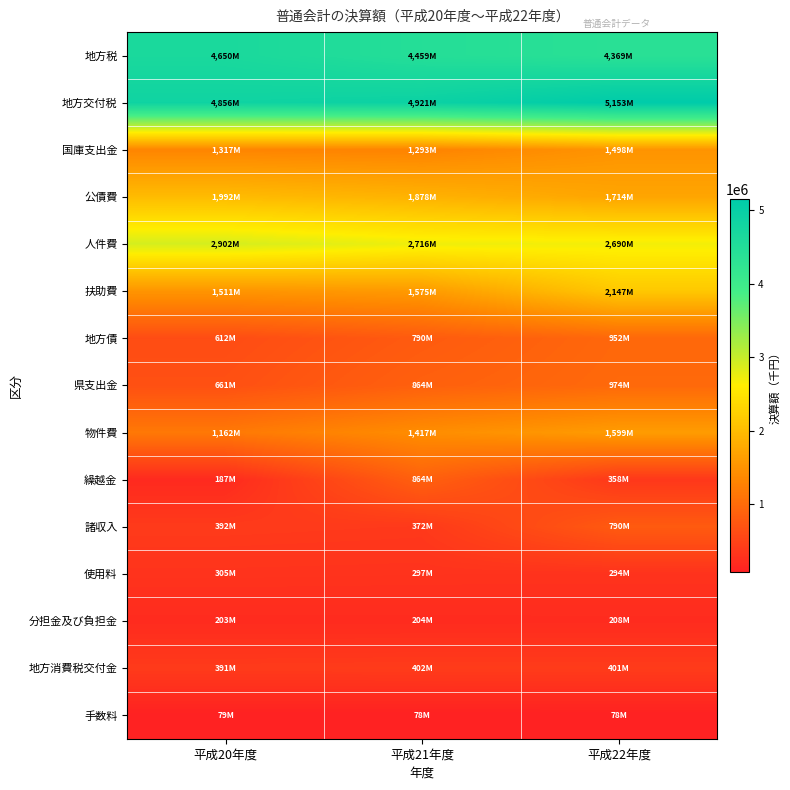

Reading left to right, extract all data points from this chart.

地方税: 平成20年度=4650831	平成21年度=4459346	平成22年度=4369784
地方交付税: 平成20年度=4856940	平成21年度=4921898	平成22年度=5153047
国庫支出金: 平成20年度=1317437	平成21年度=1293759	平成22年度=1498900
公債費: 平成20年度=1992069	平成21年度=1878469	平成22年度=1714379
人件費: 平成20年度=2902064	平成21年度=2716387	平成22年度=2690817
扶助費: 平成20年度=1511758	平成21年度=1575918	平成22年度=2147274
地方債: 平成20年度=612500	平成21年度=790100	平成22年度=952800
県支出金: 平成20年度=661686	平成21年度=864712	平成22年度=974476
物件費: 平成20年度=1162849	平成21年度=1417301	平成22年度=1599092
繰越金: 平成20年度=187357	平成21年度=864162	平成22年度=358140
諸収入: 平成20年度=392077	平成21年度=372126	平成22年度=790444
使用料: 平成20年度=305427	平成21年度=297960	平成22年度=294026
分担金及び負担金: 平成20年度=203327	平成21年度=204030	平成22年度=208092
地方消費税交付金: 平成20年度=391991	平成21年度=402623	平成22年度=401932
手数料: 平成20年度=79538	平成21年度=78002	平成22年度=78740